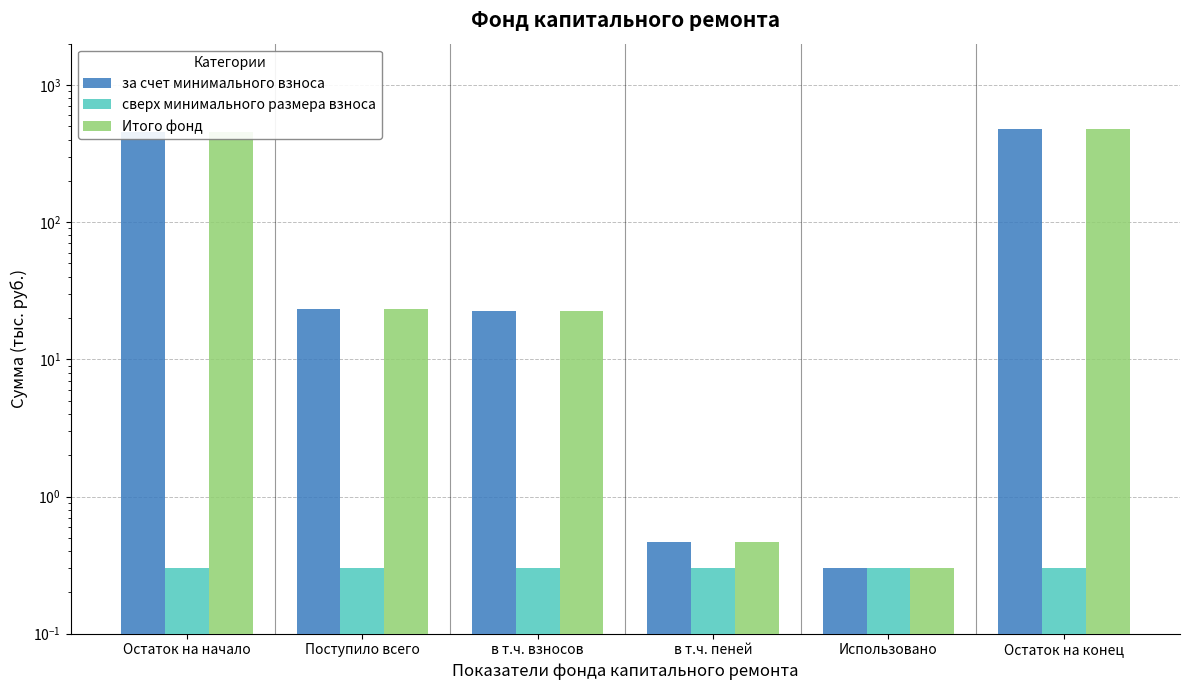

What are all the series names shown in the legend?

за счет минимального взноса, сверх минимального размера взноса, Итого фонд